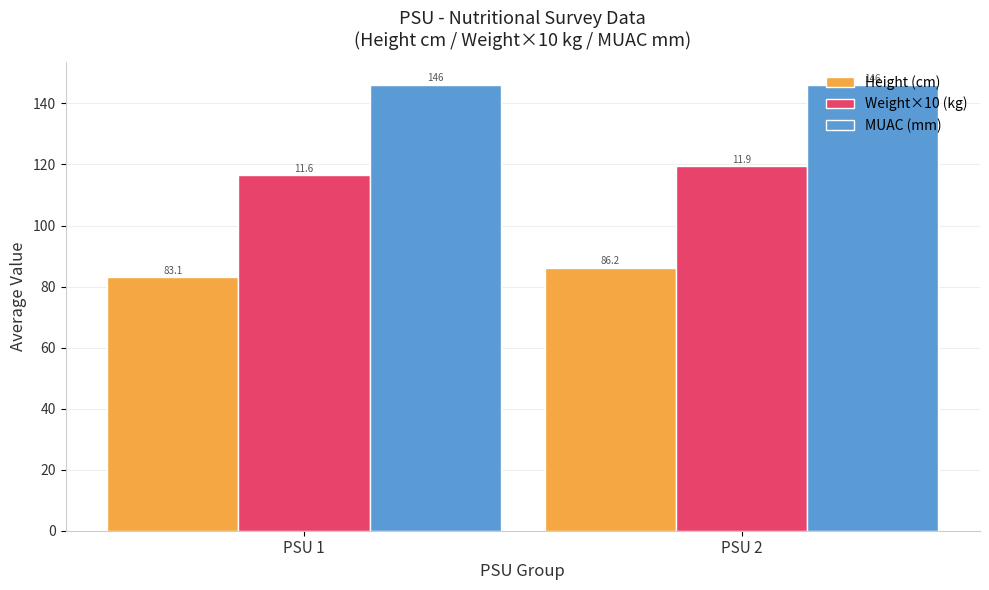

True or false: Height (cm) has a value of 37.4 at PSU 2.

False